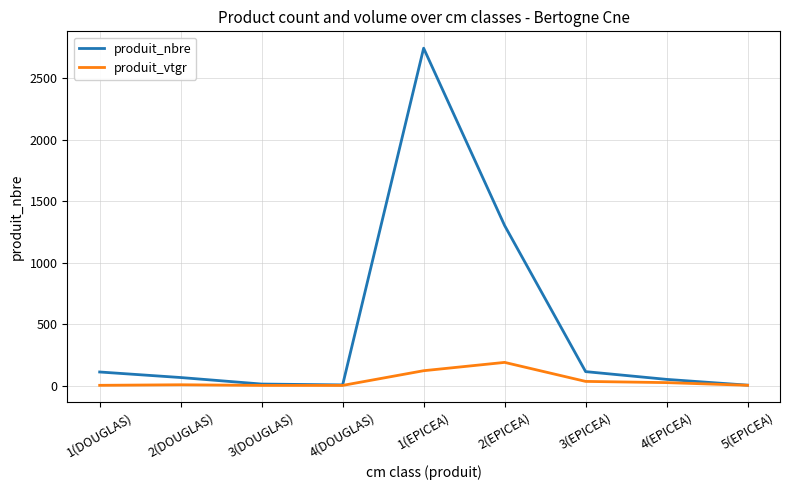

Rank the series by their maximum value, from highest to lowest.

produit_nbre, produit_vtgr